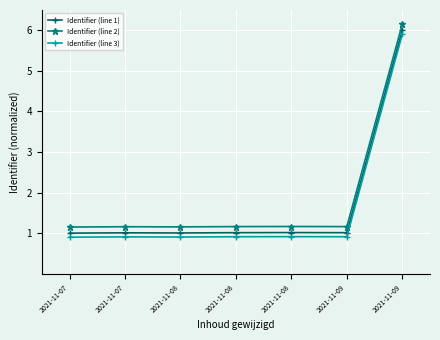

What is the total value across all series at 2021-11-09?

3.1